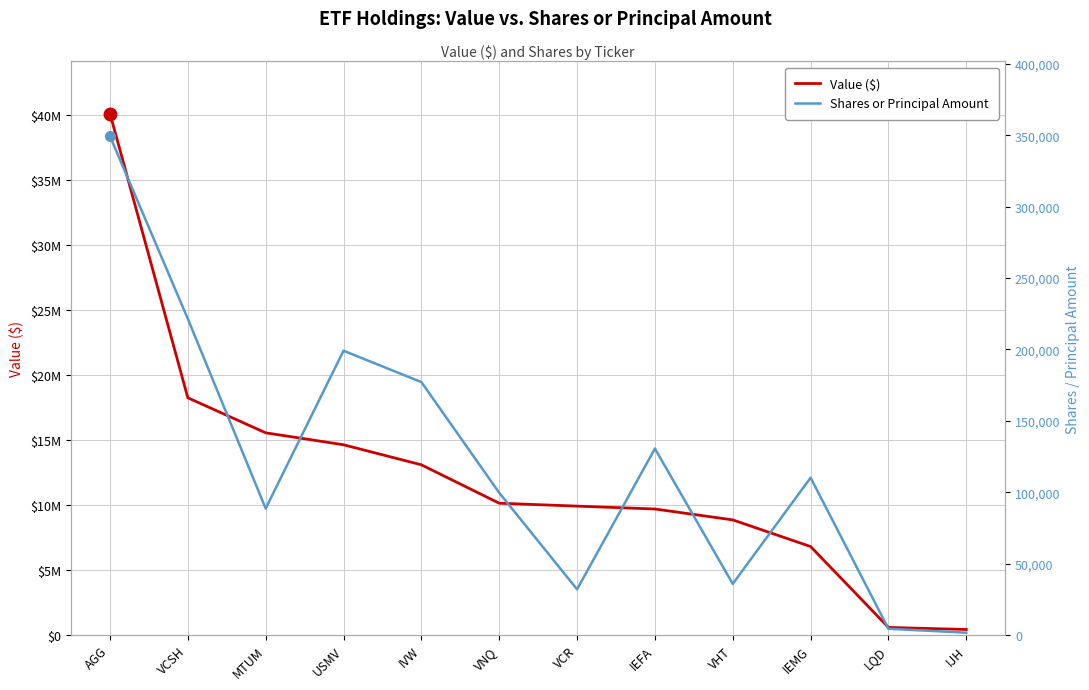

How many lines are shown in the chart?

2